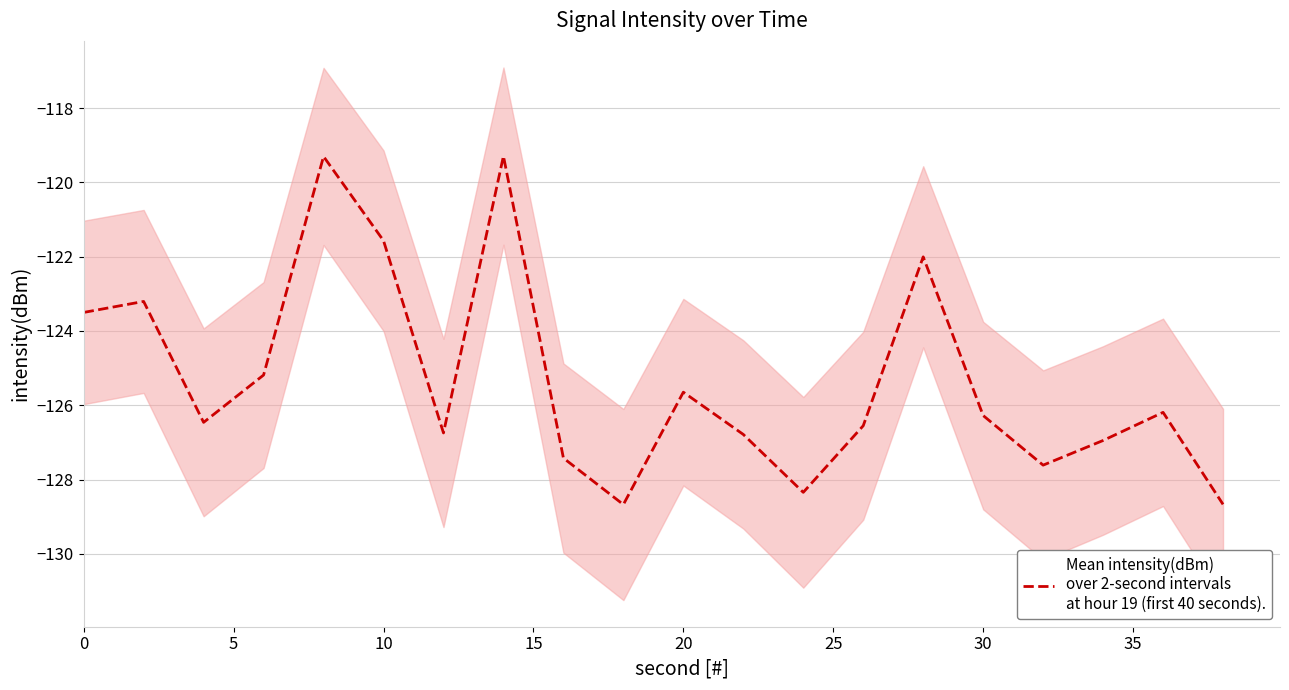

What is the greatest value displayed?

-119.3